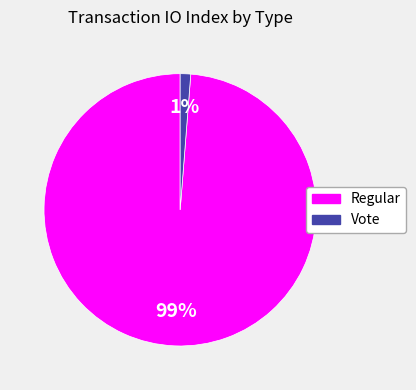

To the nearest percent, what is the difference between the Regular and Vote slice percentages?

98%